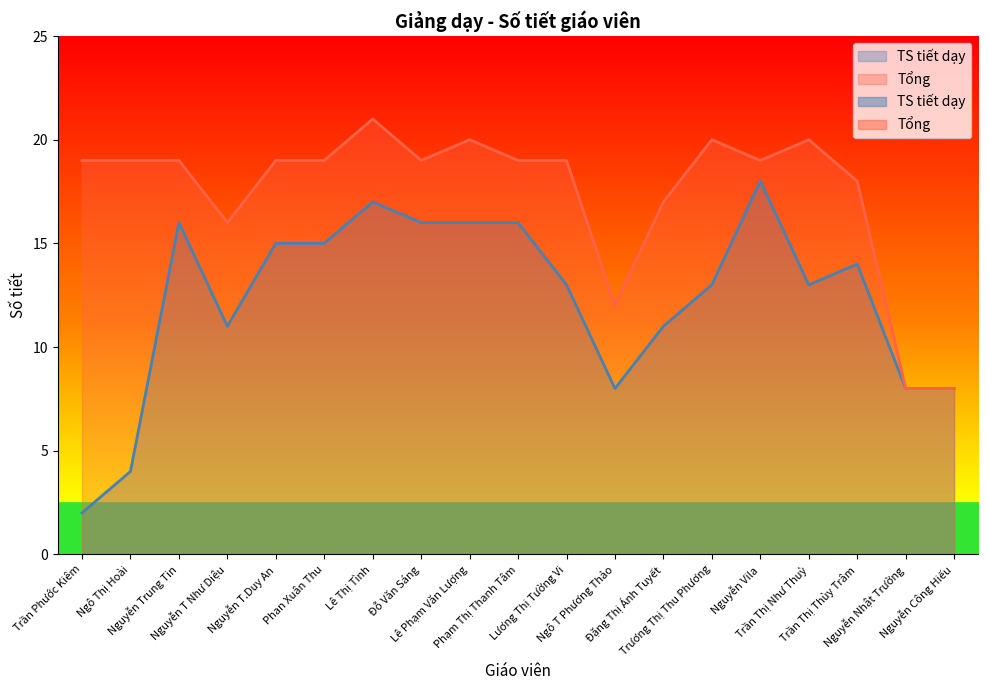

At how many categories does at least one series exceed 5?

19